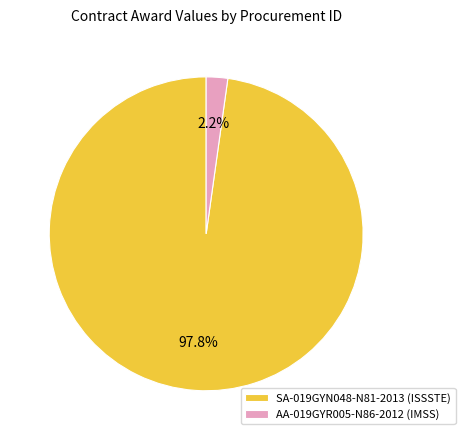

How many segments does this pie chart have?

2